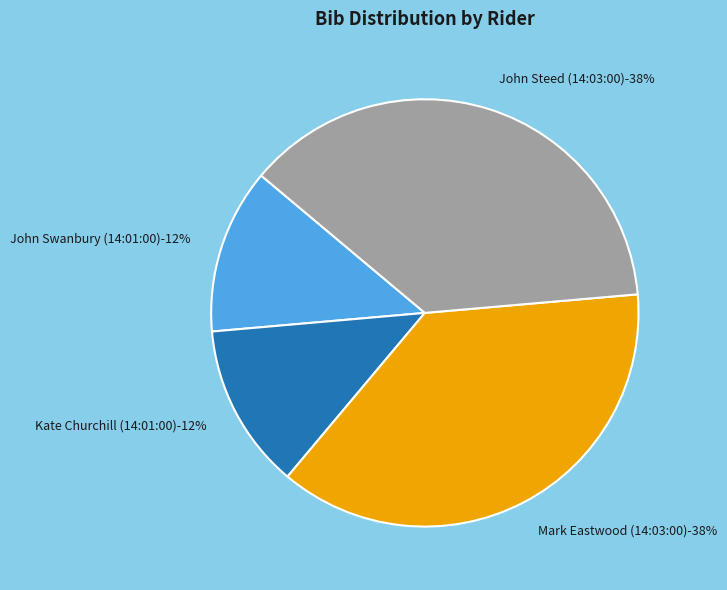

The Kate Churchill (14:01:00) slice represents 12% of the pie. True or false?

True